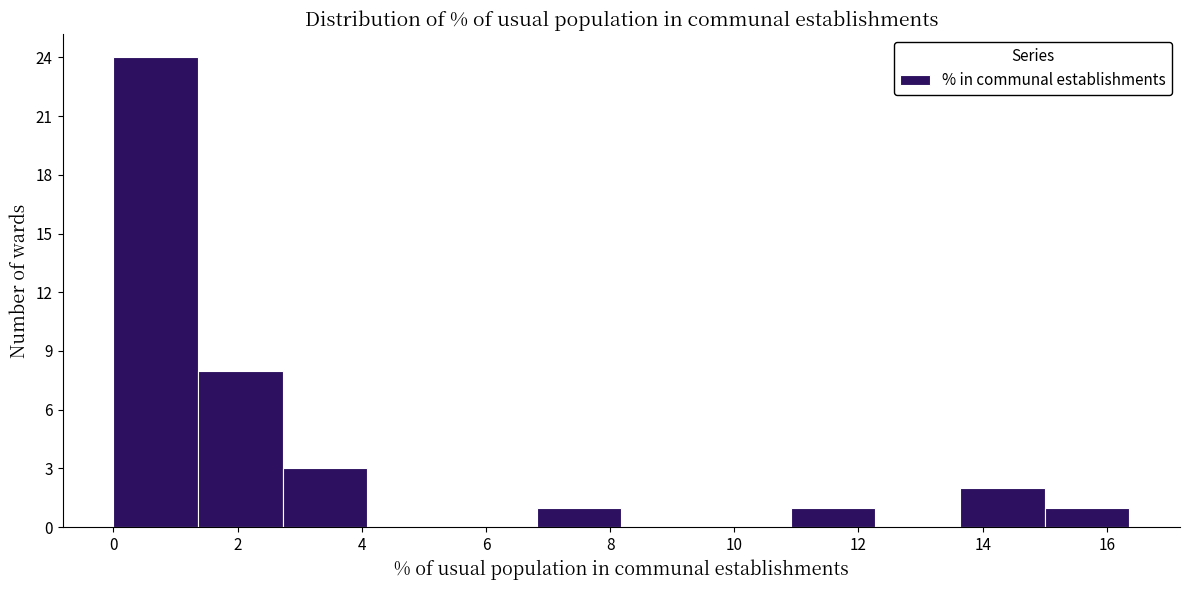

How tall is the bar that spans 15.0 to 16.4 on the x-axis? Neither the bar edges nor the heights are printed on the chart, so give them approximately, as read against the axes.

1